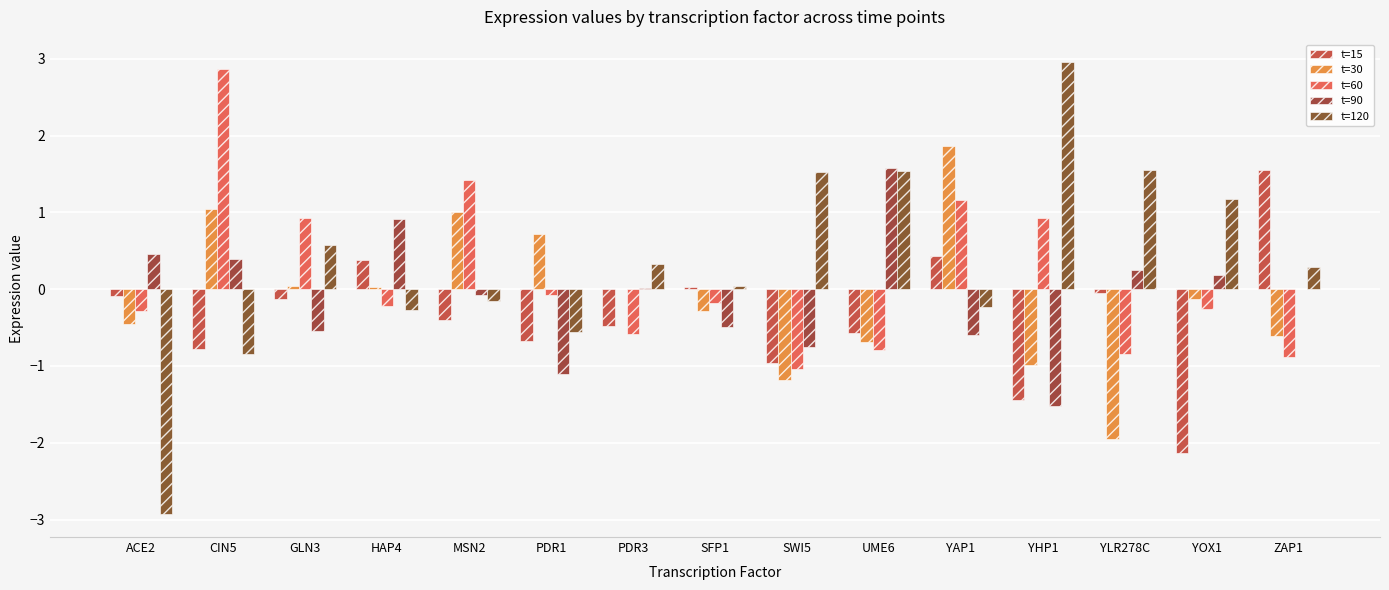

What is the total value across all series at MSN2?

1.8